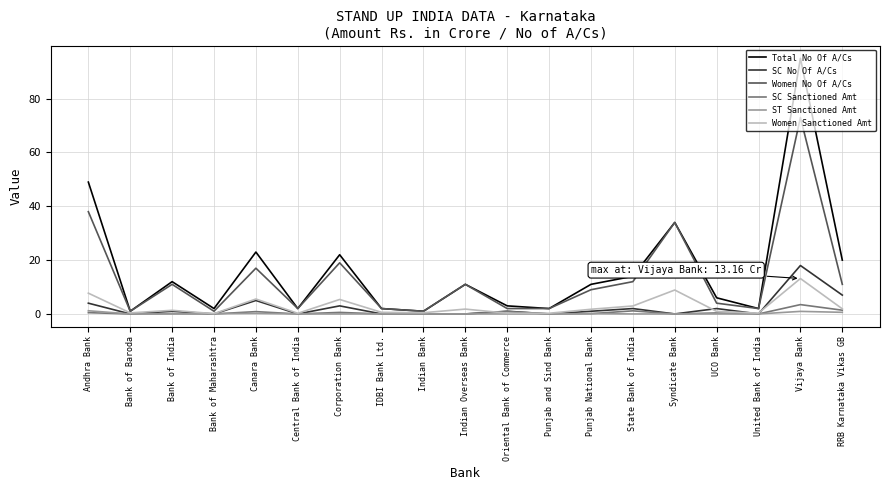

Rank the series by their maximum value, from highest to lowest.

Total No Of A/Cs, Women No Of A/Cs, SC No Of A/Cs, Women Sanctioned Amt, SC Sanctioned Amt, ST Sanctioned Amt